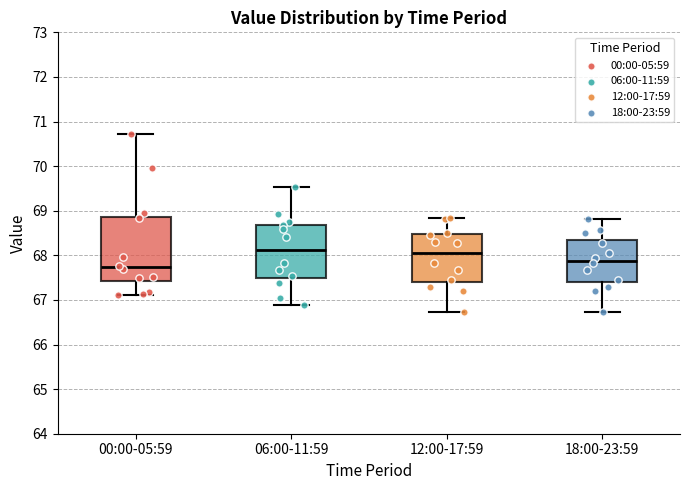

Reading left to right, read every box against the y-axis: the position of its median line, the range the box covers, and the ends of its whiskers. The values are not printed on the chart, so give them approximately, as read against the axis.

00:00-05:59: median 67.7, box 67.4 to 68.9, whiskers 67.1 to 70.7
06:00-11:59: median 68.1, box 67.5 to 68.7, whiskers 66.9 to 69.5
12:00-17:59: median 68.1, box 67.4 to 68.5, whiskers 66.7 to 68.8
18:00-23:59: median 67.9, box 67.4 to 68.3, whiskers 66.7 to 68.8